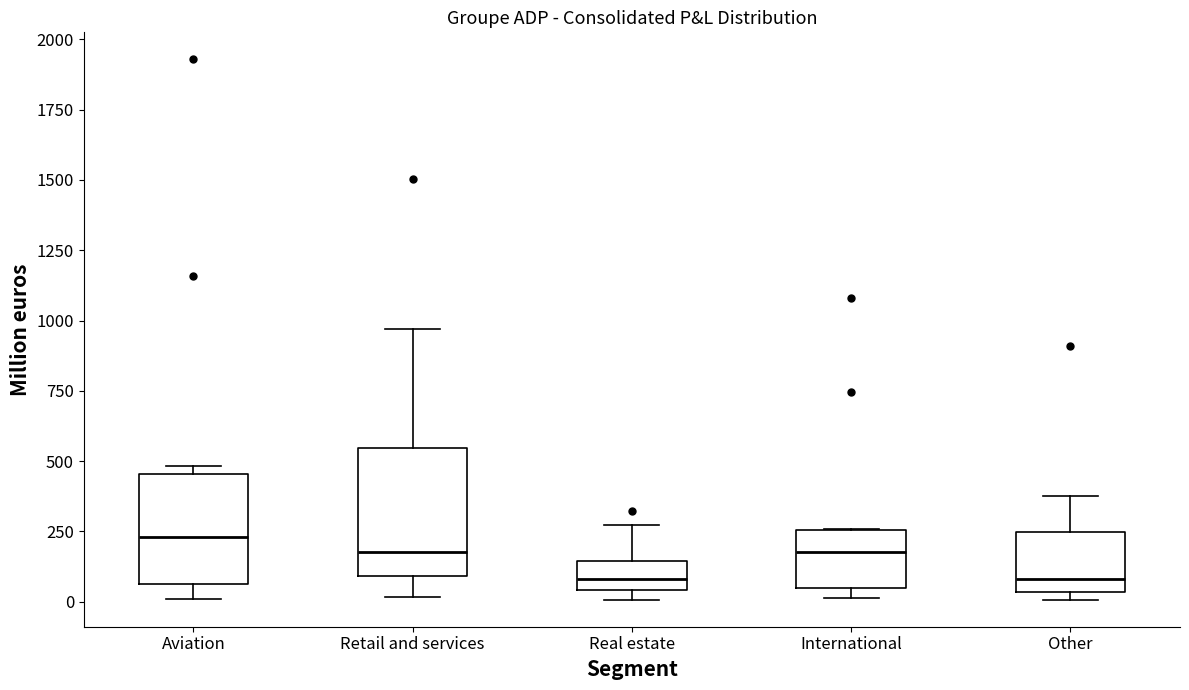

Which box is the tallest, from its lower edge to its upper edge?

Retail and services